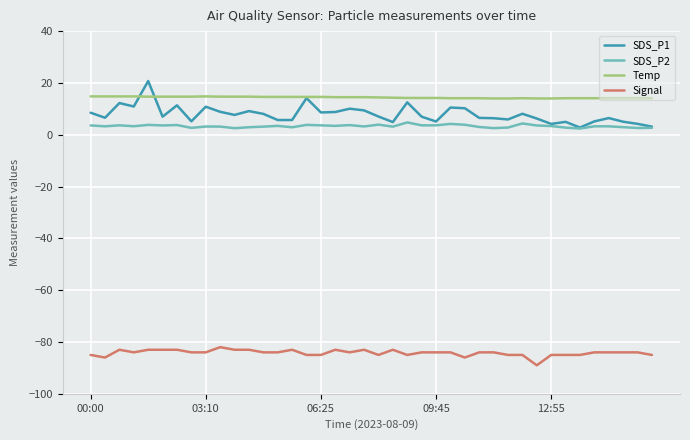

What is the greatest value displayed?

20.7